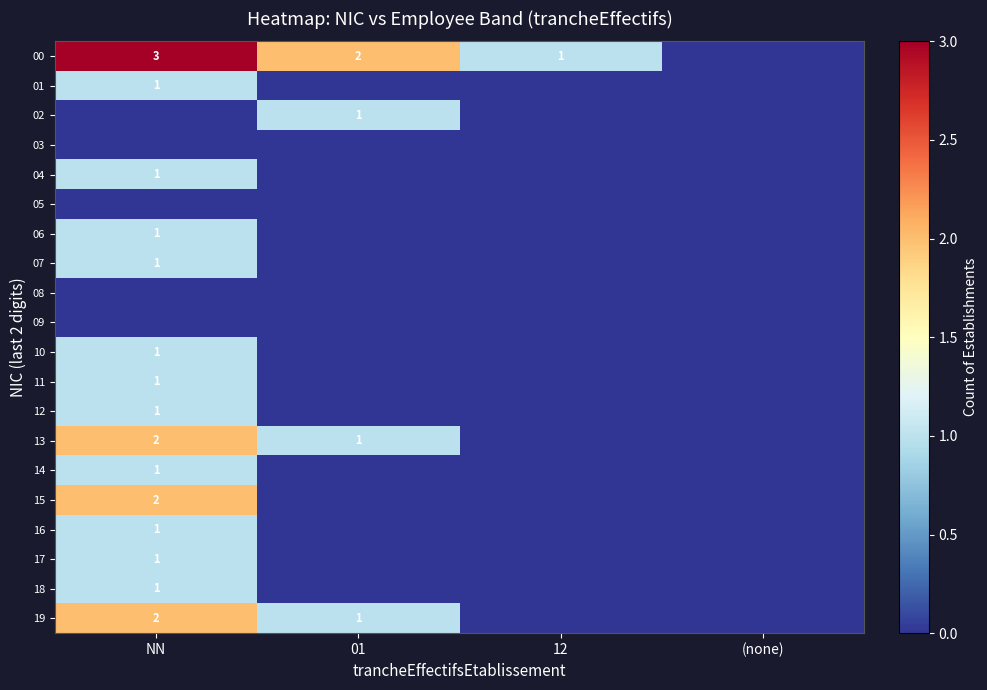

What is the total value across all series at NN?

20